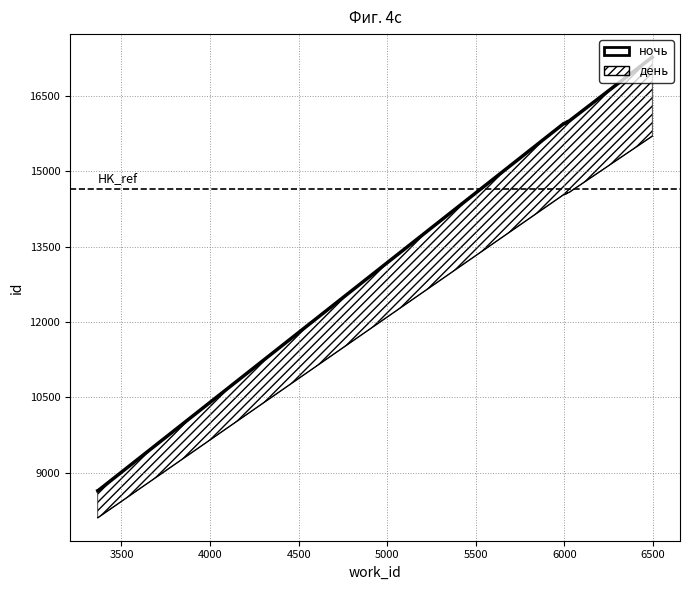

What is the value of the 2nd point from the left?

8643